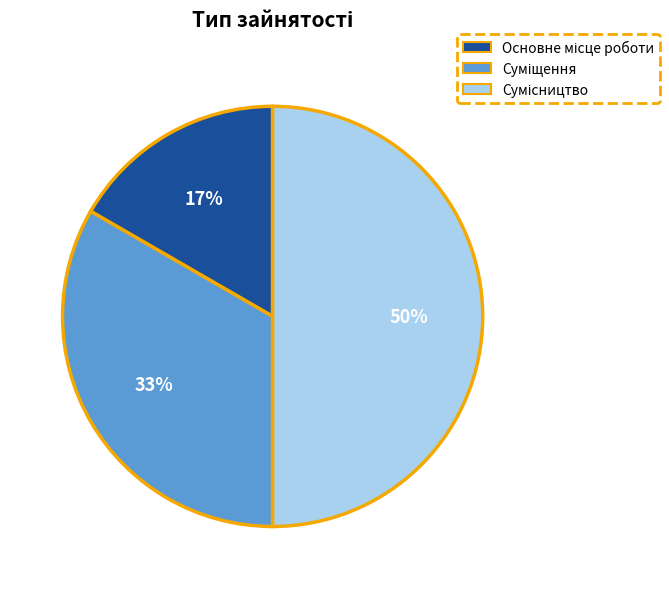

How many segments does this pie chart have?

3